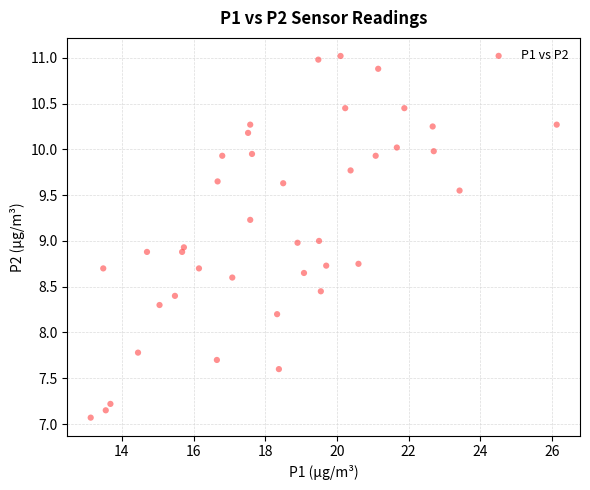

What is the range of X values (max minus min)?

13.0